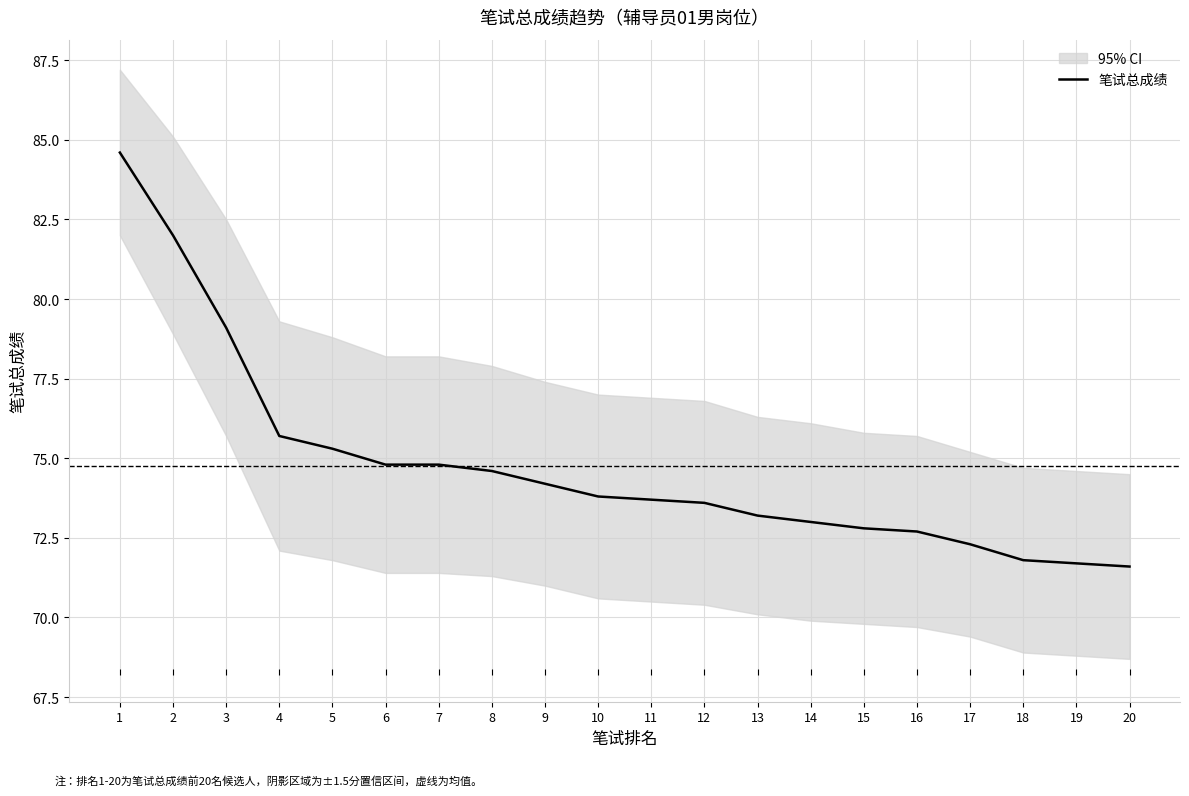

Reading left to right, extract all data points from this chart.

84.6	82.0	79.1	75.7	75.3	74.8	74.8	74.6	74.2	73.8	73.7	73.6	73.2	73.0	72.8	72.7	72.3	71.8	71.7	71.6